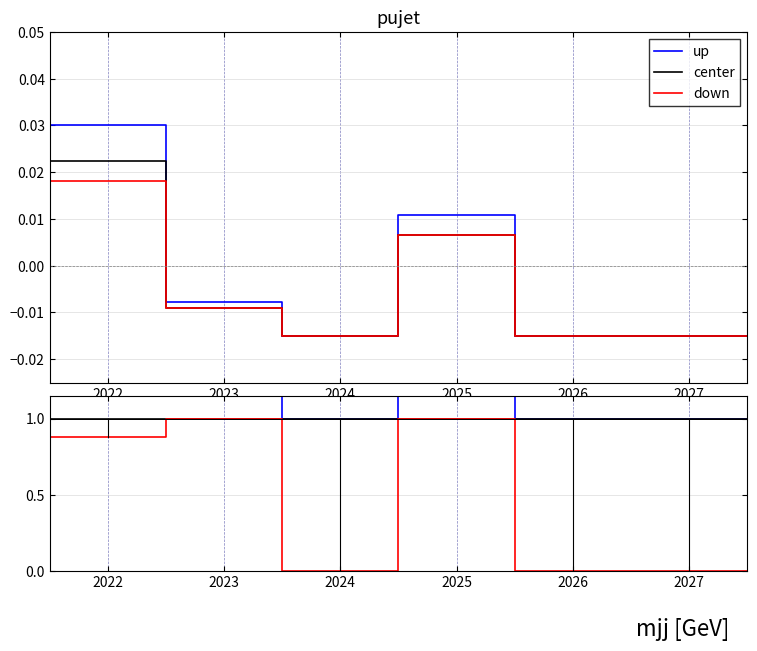

What is the maximum value for up?

1.2